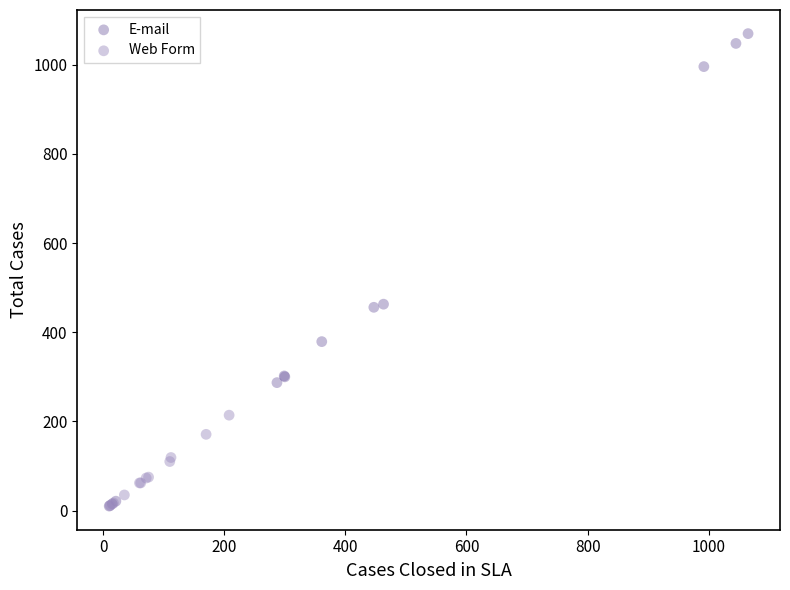

Which series contains the highest Y value?

E-mail